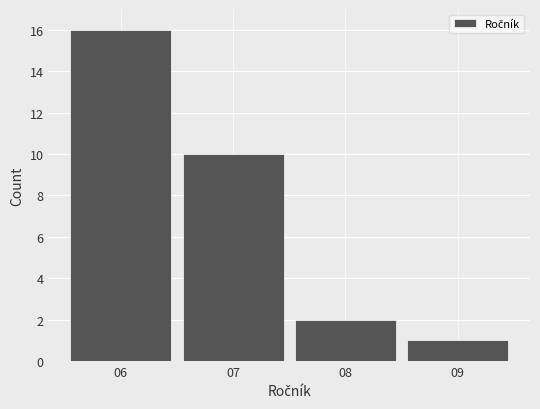

Reading left to right, transcribe this chart: for each bar, give the range it covers on the x-axis and its height. The values are not printed on the chart, so give them approximately, as read against the axis.

5.5 to 6.5: 16
6.5 to 7.5: 10
7.5 to 8.5: 2
8.5 to 9.5: 1